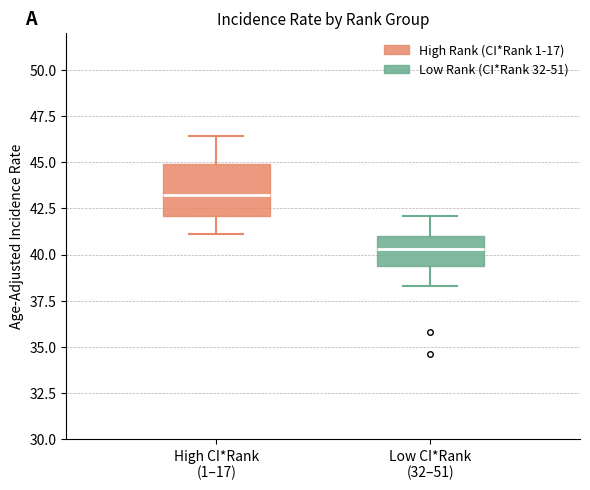

Where does the upper whisker of the box for Low CI*Rank (32–51) end on the y-axis? The values are not printed on the chart, so give them approximately, as read against the axis.

42.0